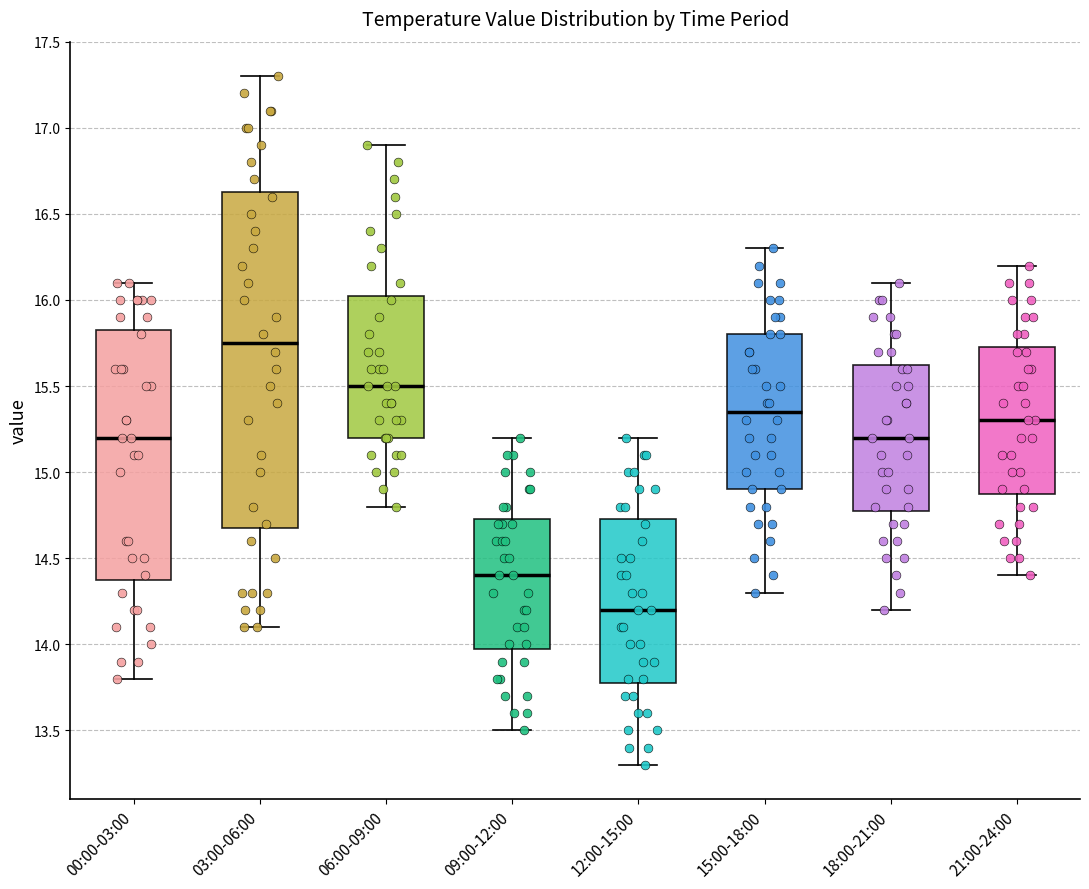

Comparing the boxes themselves (not the whiskers), which one is the tallest?

03:00-06:00